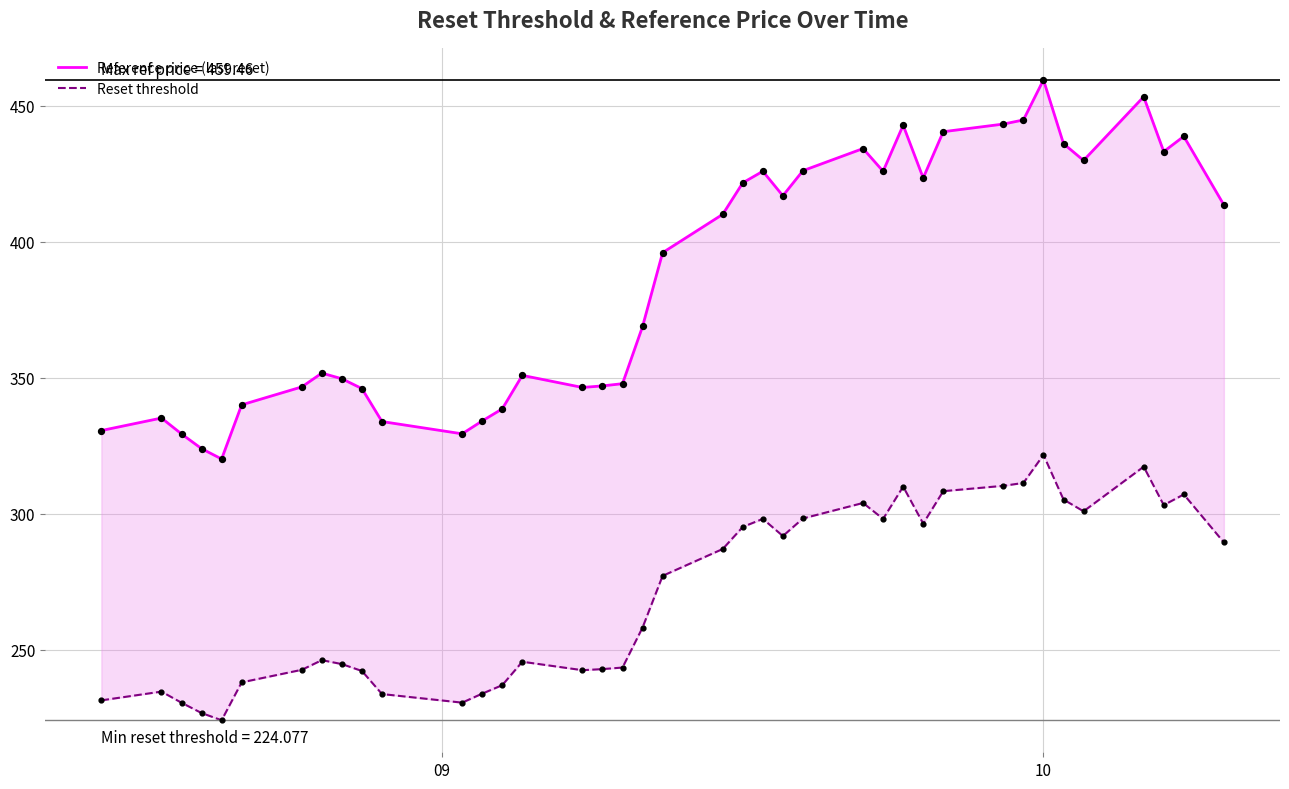

At how many categories does at least one series exceed 437?

7